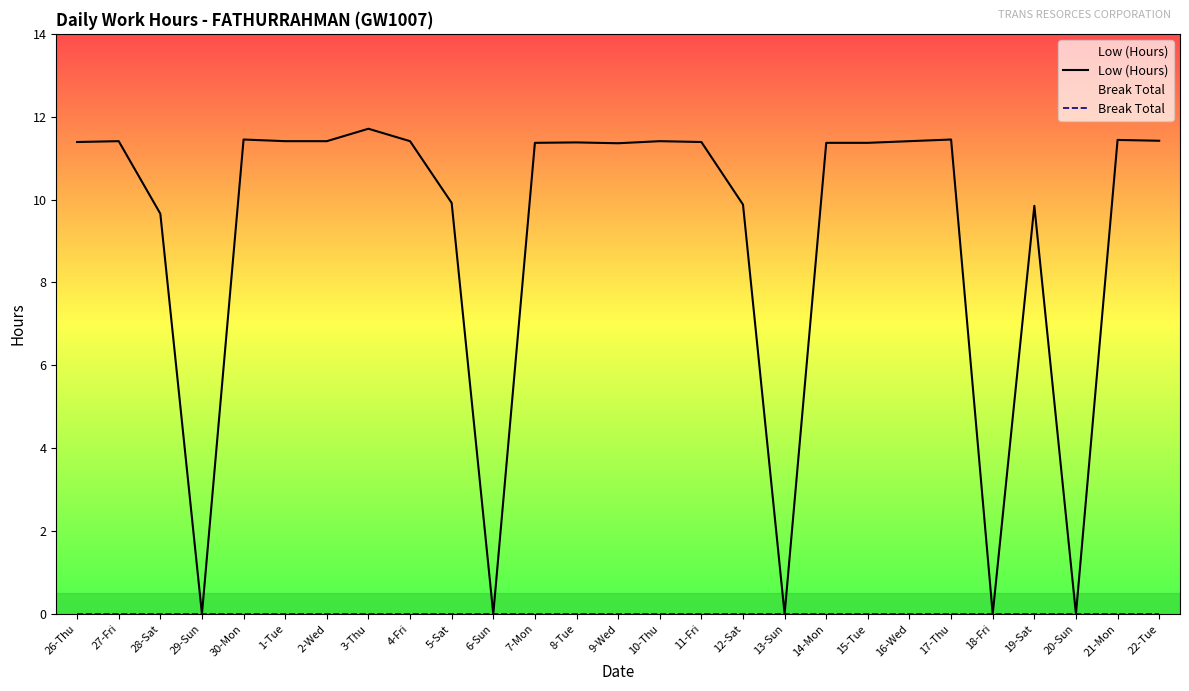

Which series has the largest total across all categories?

Low (Hours)